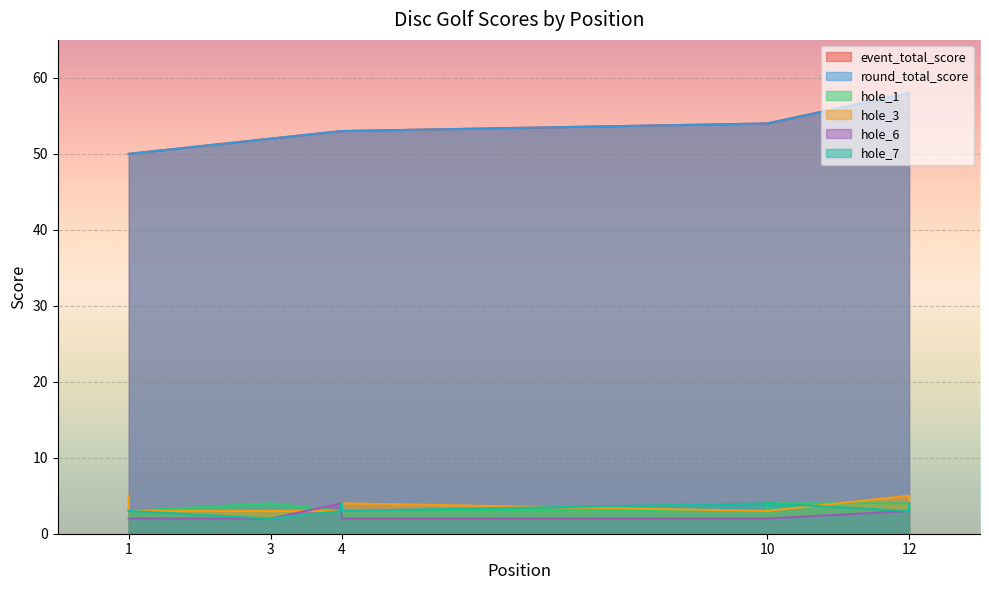

What is the minimum value shown in the chart?

2